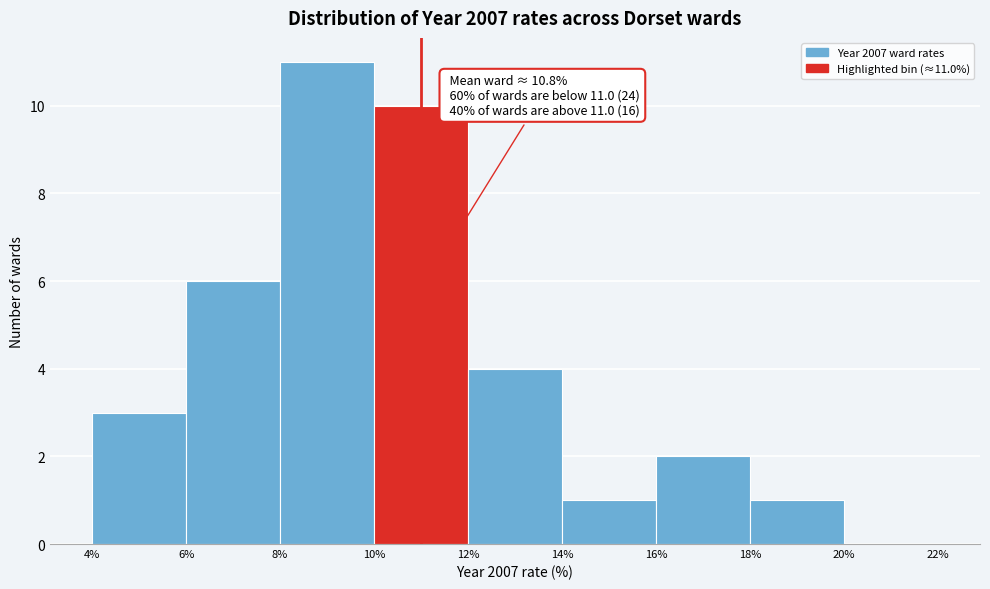

Over which range of the x-axis is the bar tallest?

8% to 10%